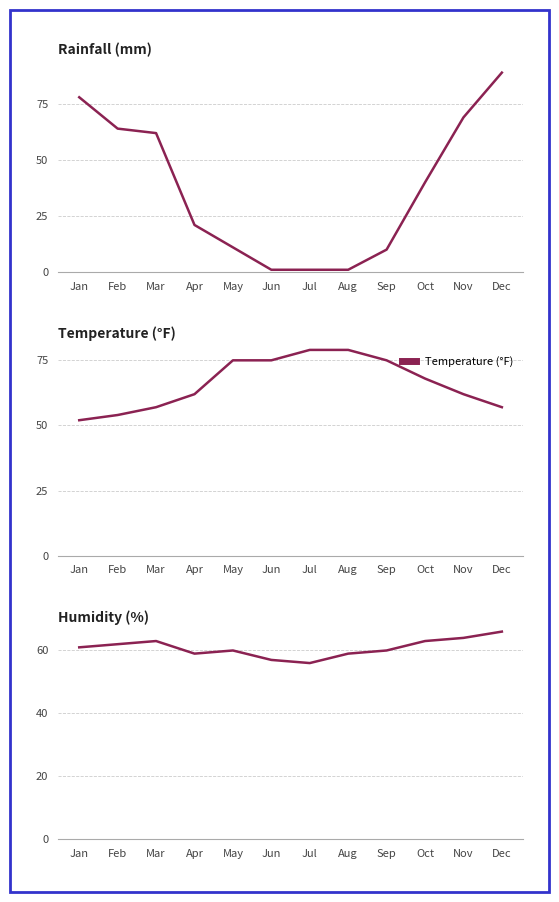

Where does the Temperature (°F) series first go above 68?

May